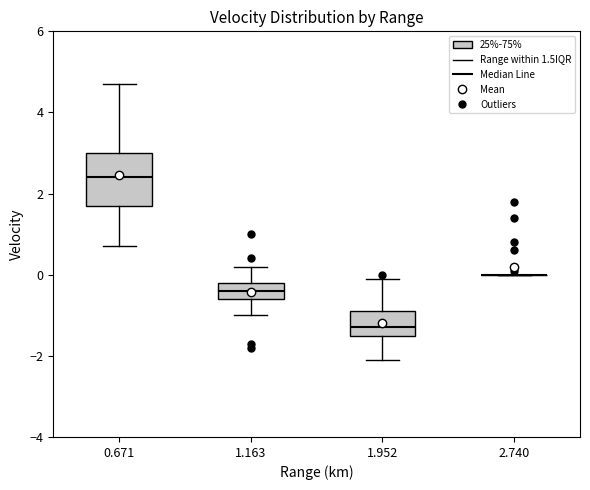

Which box is the tallest, from its lower edge to its upper edge?

0.671